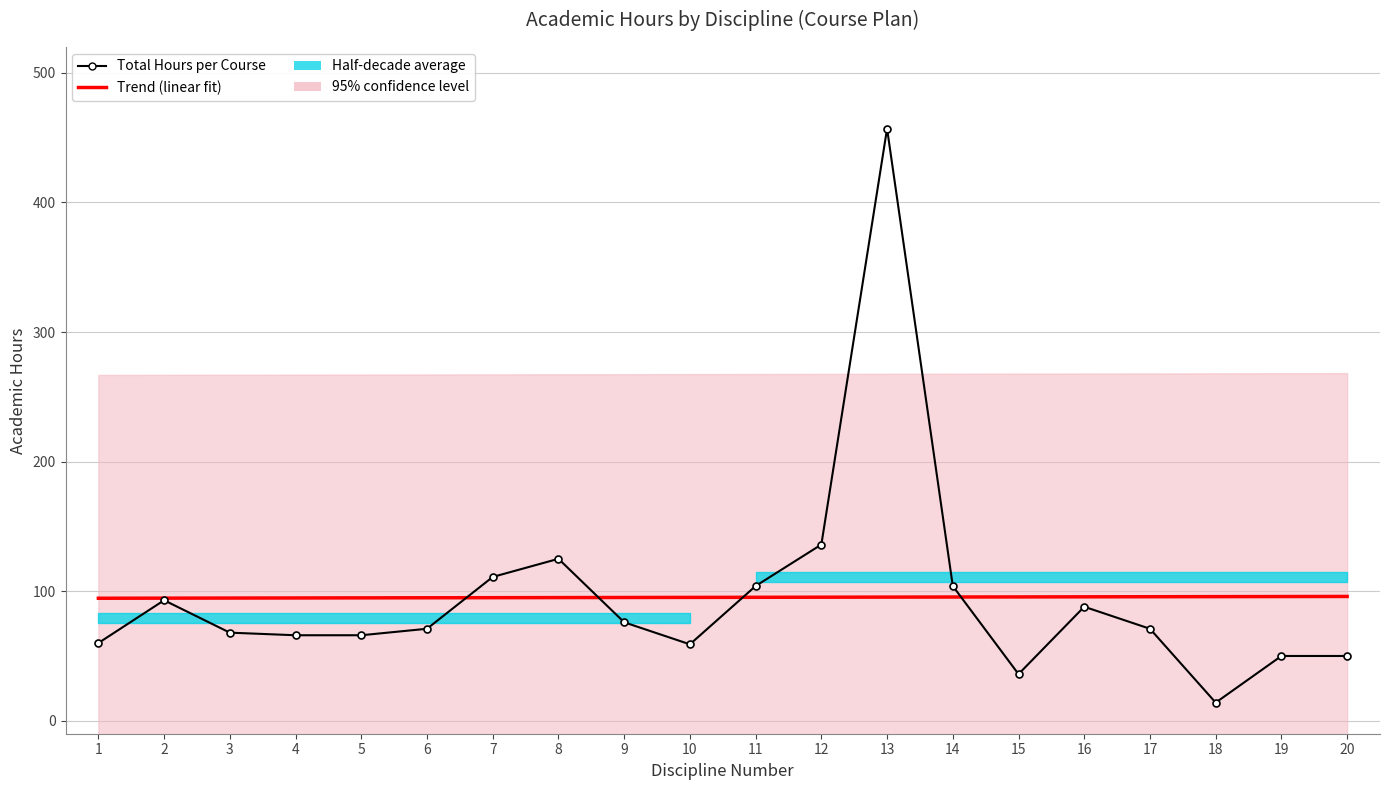

What value does the Total Hours per Course series have at 8?

125.0